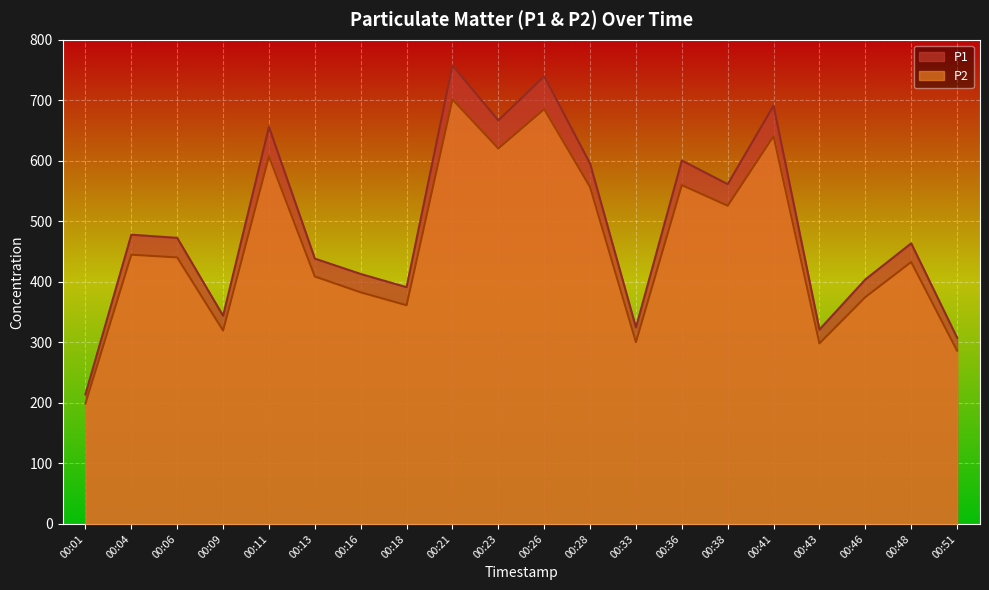

Rank the series by their average value, from lowest to highest.

P2, P1